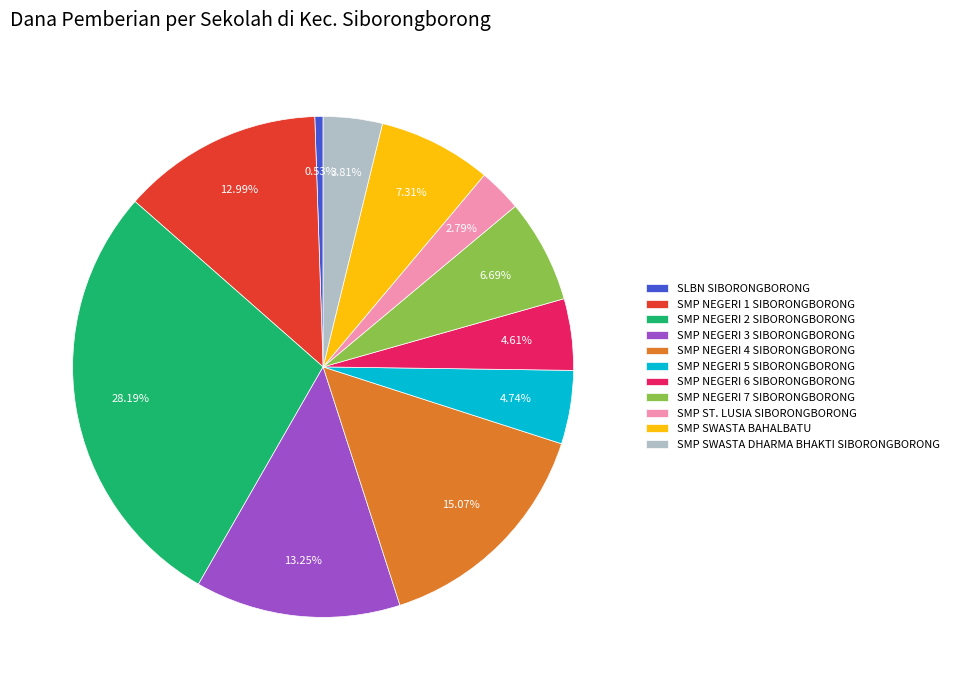

How many slices are in this pie chart?

11